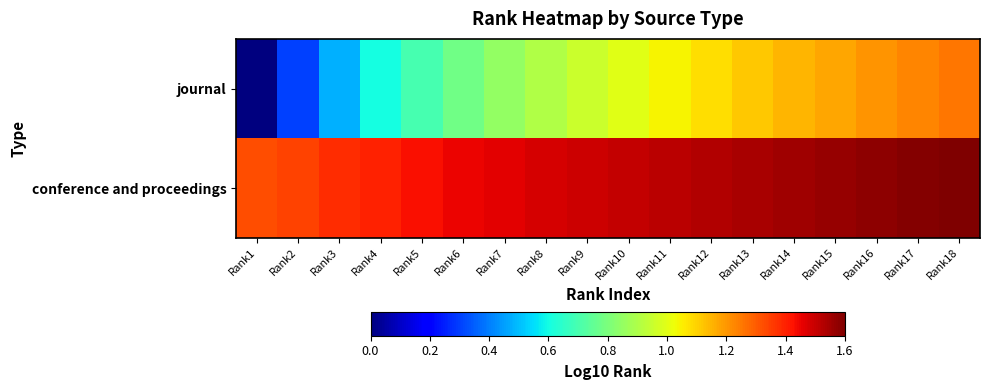

Reading left to right, transcribe all the data shown in this chart.

journal: Rank1=0.0	Rank2=0.3	Rank3=0.5	Rank4=0.6	Rank5=0.7	Rank6=0.8	Rank7=0.8	Rank8=0.9	Rank9=1.0	Rank10=1.0	Rank11=1.0	Rank12=1.1	Rank13=1.1	Rank14=1.1	Rank15=1.2	Rank16=1.2	Rank17=1.2	Rank18=1.3
conference and proceedings: Rank1=1.3	Rank2=1.3	Rank3=1.4	Rank4=1.4	Rank5=1.4	Rank6=1.4	Rank7=1.5	Rank8=1.5	Rank9=1.5	Rank10=1.5	Rank11=1.5	Rank12=1.5	Rank13=1.5	Rank14=1.6	Rank15=1.6	Rank16=1.6	Rank17=1.6	Rank18=1.6